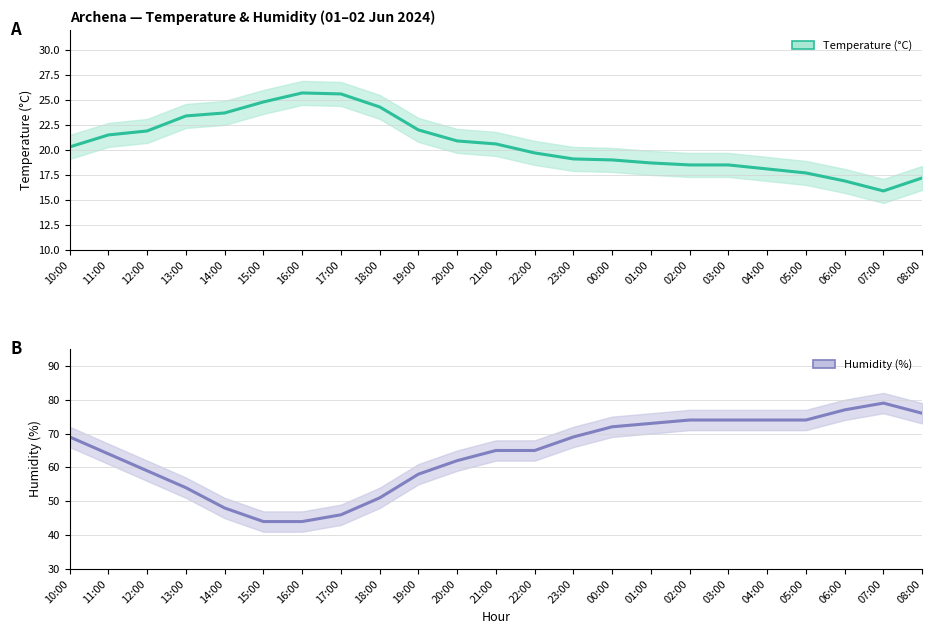

Count the number of categories in the chart.

23